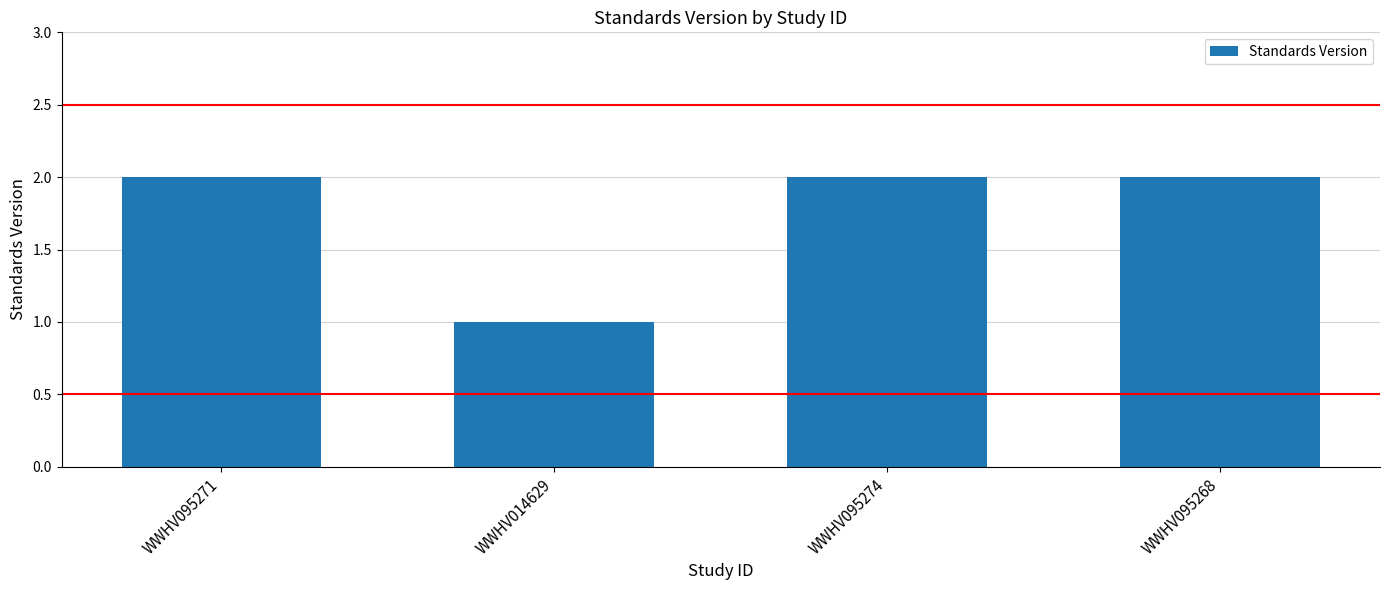

Reading left to right, transcribe all the data shown in this chart.

2	1	2	2